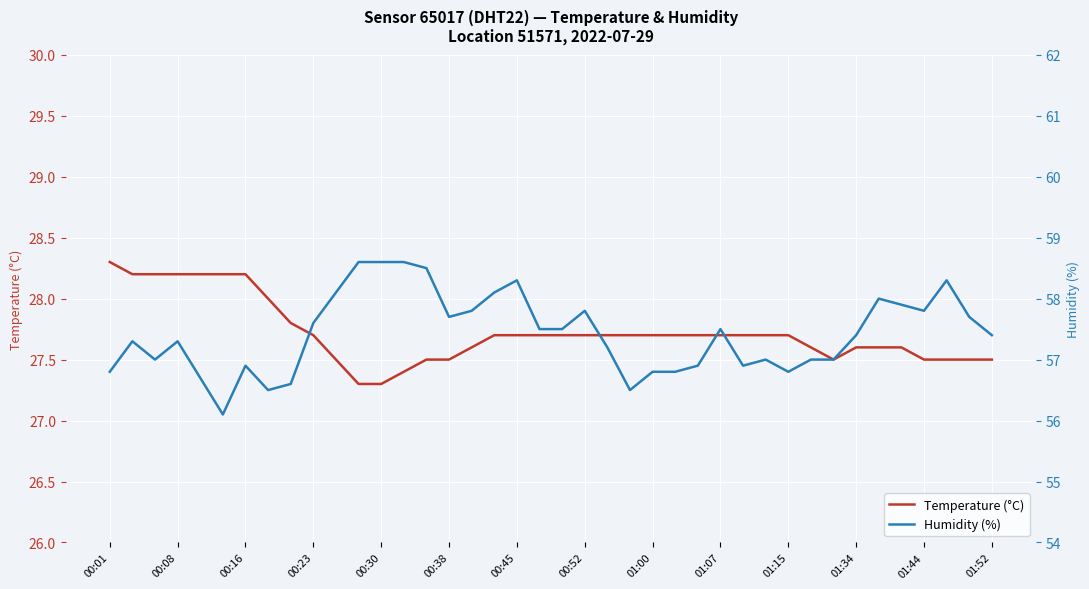

True or false: Temperature (°C) has more than 0 points higher than both neighbors.

False